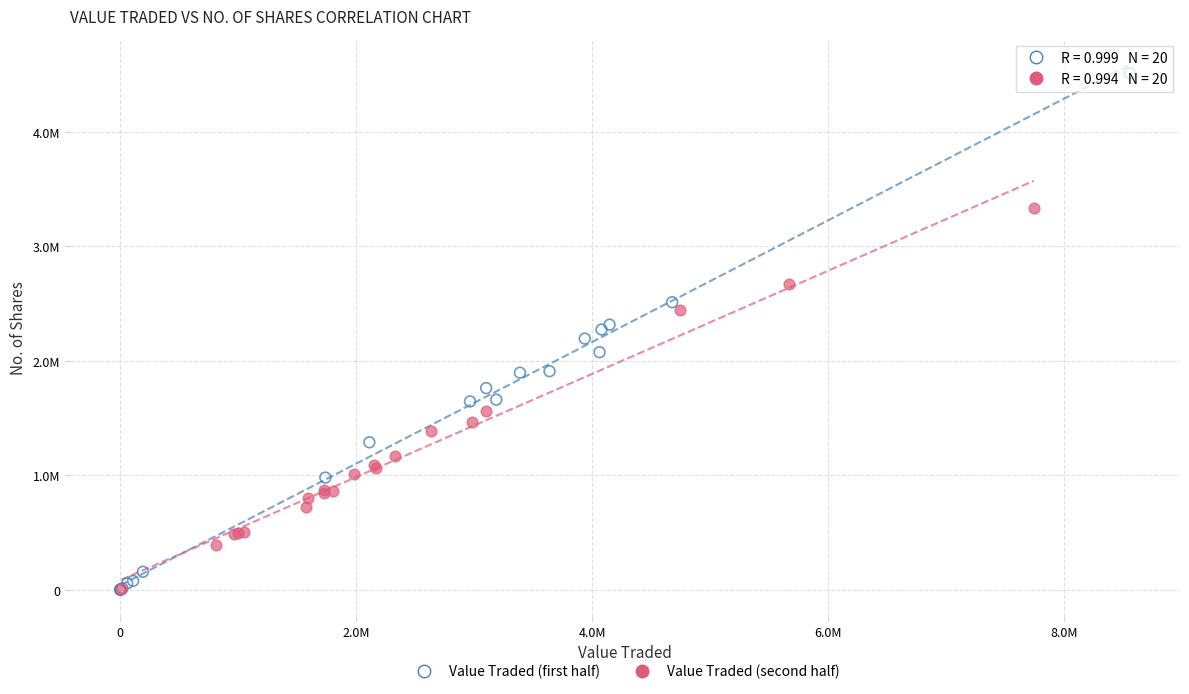

Which series reaches the maximum Y coordinate?

Value Traded (first half)